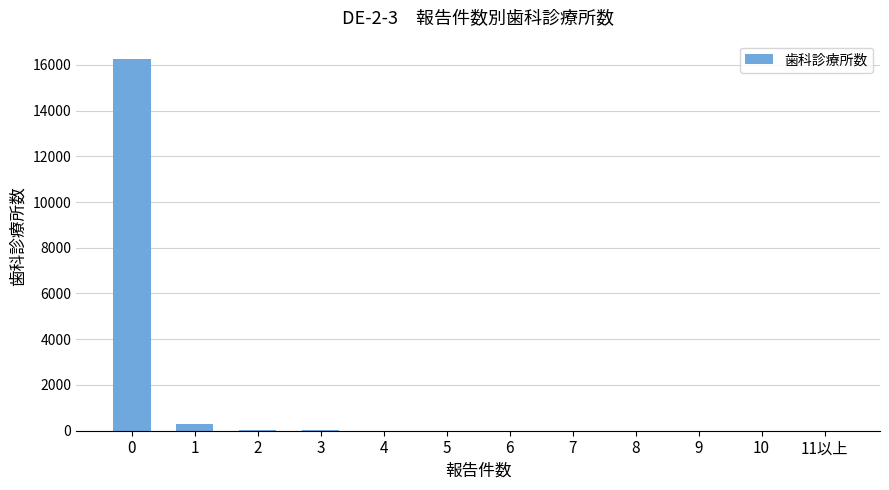

What is the maximum value shown in the chart?

16242